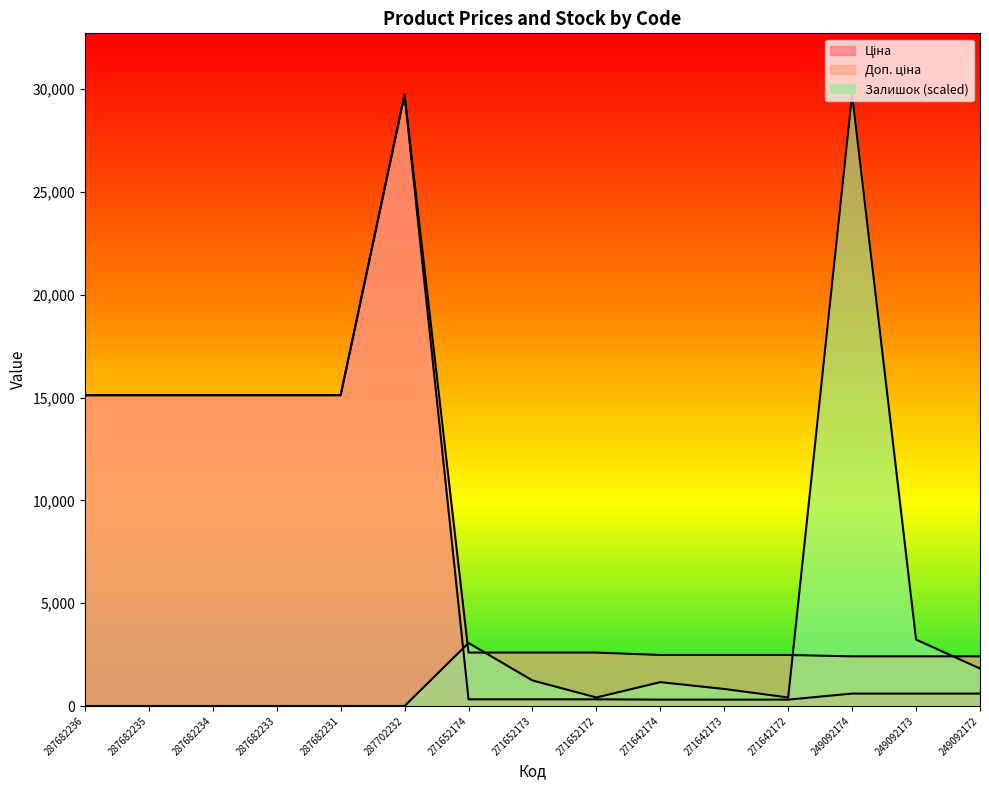

How many lines are shown in the chart?

3